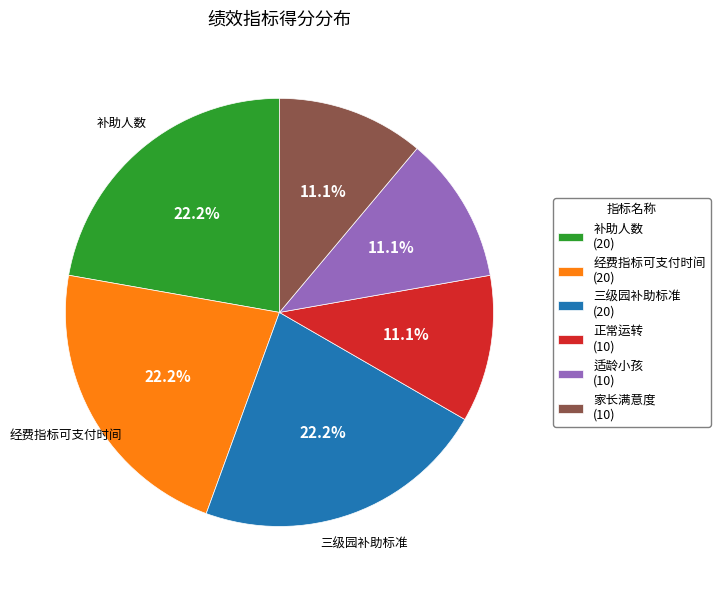

To the nearest percent, what is the difference between the 适龄小孩 and 经费指标可支付时间 slice percentages?

11%